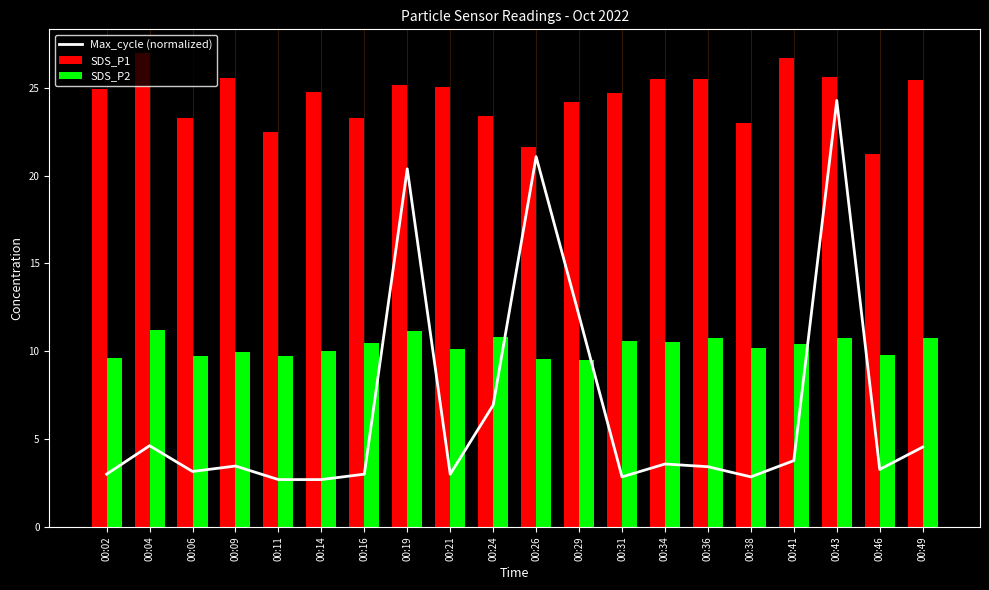

The value of SDS_P2 at 00:46 is 6.8. True or false?

False